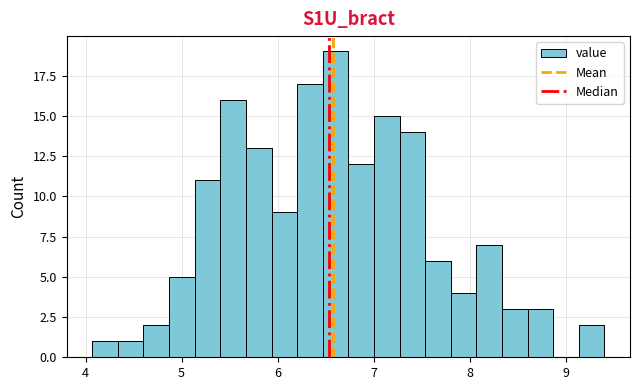

Around what value on the x-axis is the tallest bar? Give the approximate position of its centre, as read against the axis.

6.6